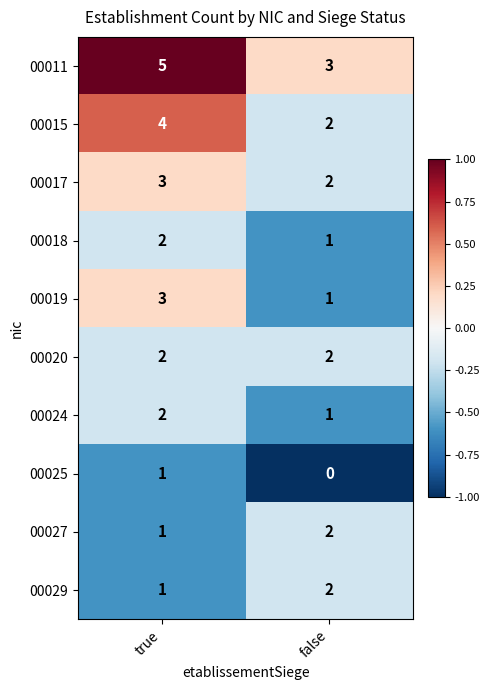

What is the sum of the 00024 values at false and true?

3